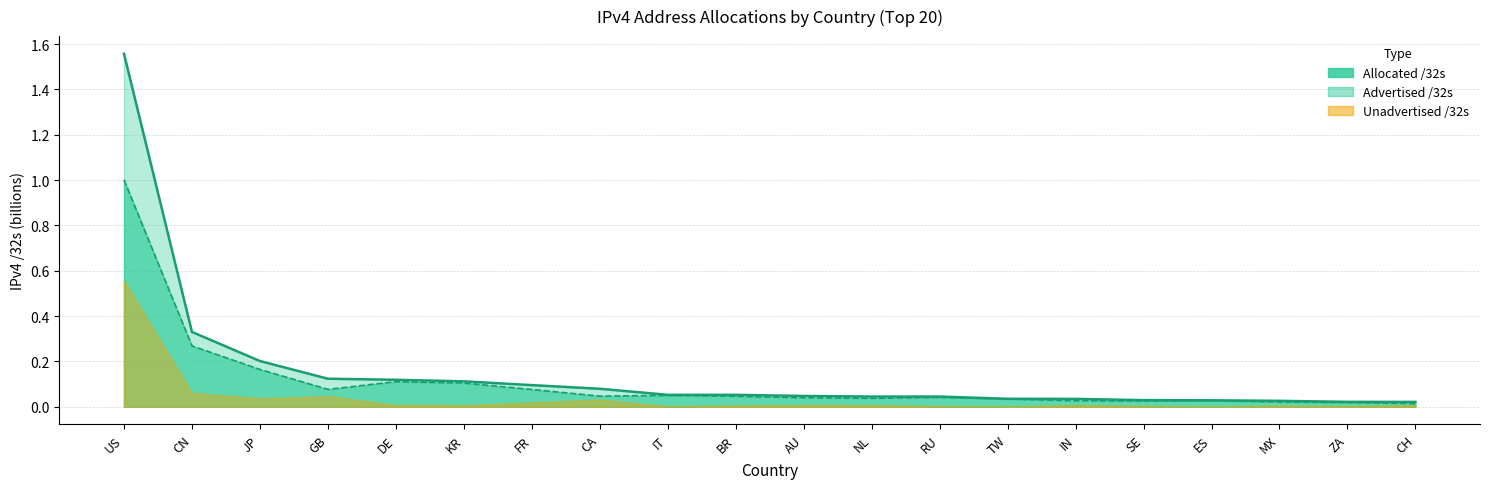

Between ZA and CH, which series saw the biggest shift?

Advertised /32s